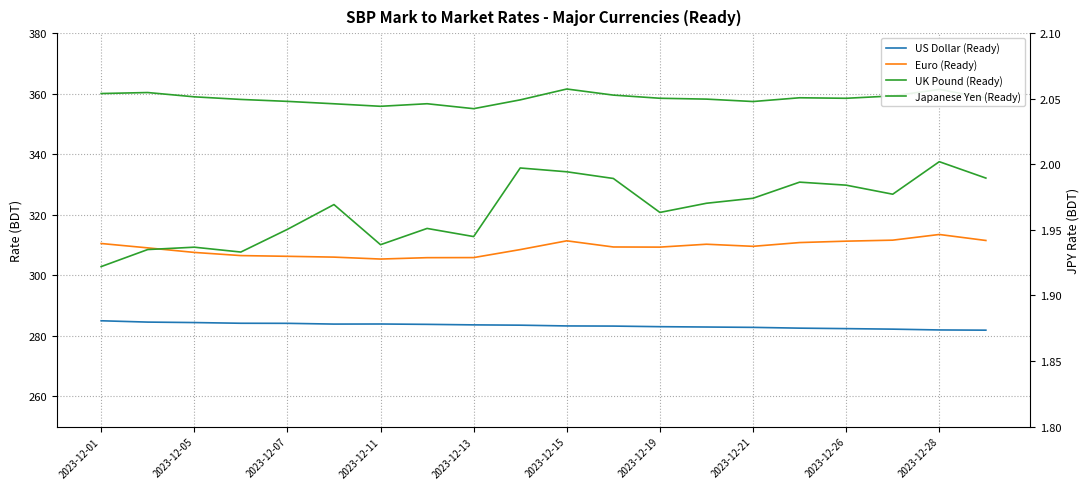

The US Dollar (Ready) series shows 149.9 at 2023-12-01. True or false?

False